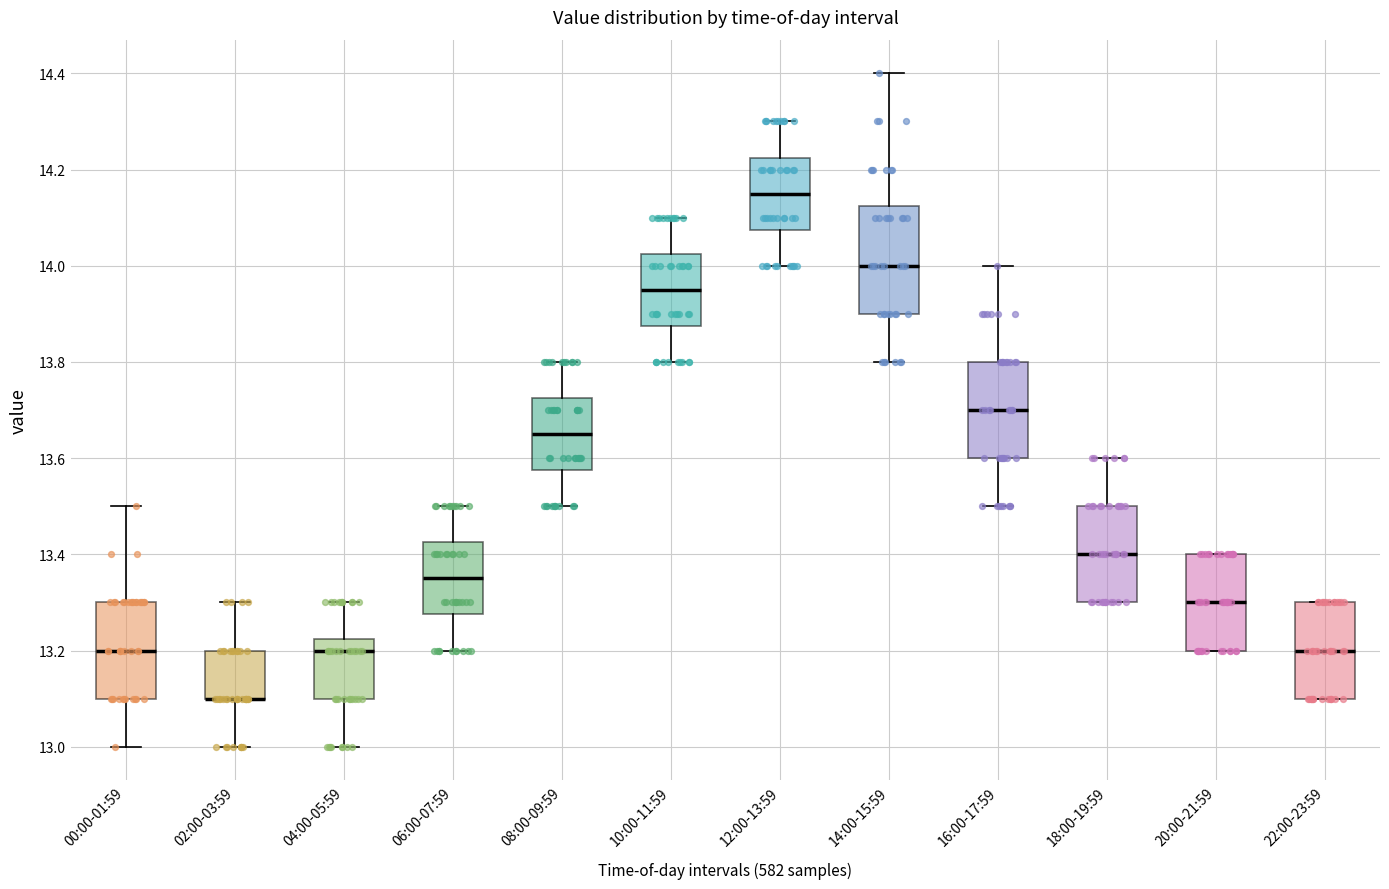

Reading left to right, transcribe this box plot: for each box, give where its median line is, the range the box spans, and where its two whiskers end, as read against the y-axis. The values are not printed on the chart, so give them approximately, as read against the axis.

00:00-01:59: median 13.20, box 13.10 to 13.30, whiskers 13.00 to 13.50
02:00-03:59: median 13.10 (drawn on the box's lower edge), box 13.10 to 13.20, whiskers 13.00 to 13.30
04:00-05:59: median 13.20, box 13.10 to 13.22, whiskers 13.00 to 13.30
06:00-07:59: median 13.36, box 13.28 to 13.42, whiskers 13.20 to 13.50
08:00-09:59: median 13.66, box 13.58 to 13.72, whiskers 13.50 to 13.80
10:00-11:59: median 13.96, box 13.88 to 14.02, whiskers 13.80 to 14.10
12:00-13:59: median 14.16, box 14.08 to 14.22, whiskers 14.00 to 14.30
14:00-15:59: median 14.00, box 13.90 to 14.12, whiskers 13.80 to 14.40
16:00-17:59: median 13.70, box 13.60 to 13.80, whiskers 13.50 to 14.00
18:00-19:59: median 13.40, box 13.30 to 13.50, whiskers 13.30 to 13.60
20:00-21:59: median 13.30, box 13.20 to 13.40, whiskers 13.20 to 13.40
22:00-23:59: median 13.20, box 13.10 to 13.30, whiskers 13.10 to 13.30